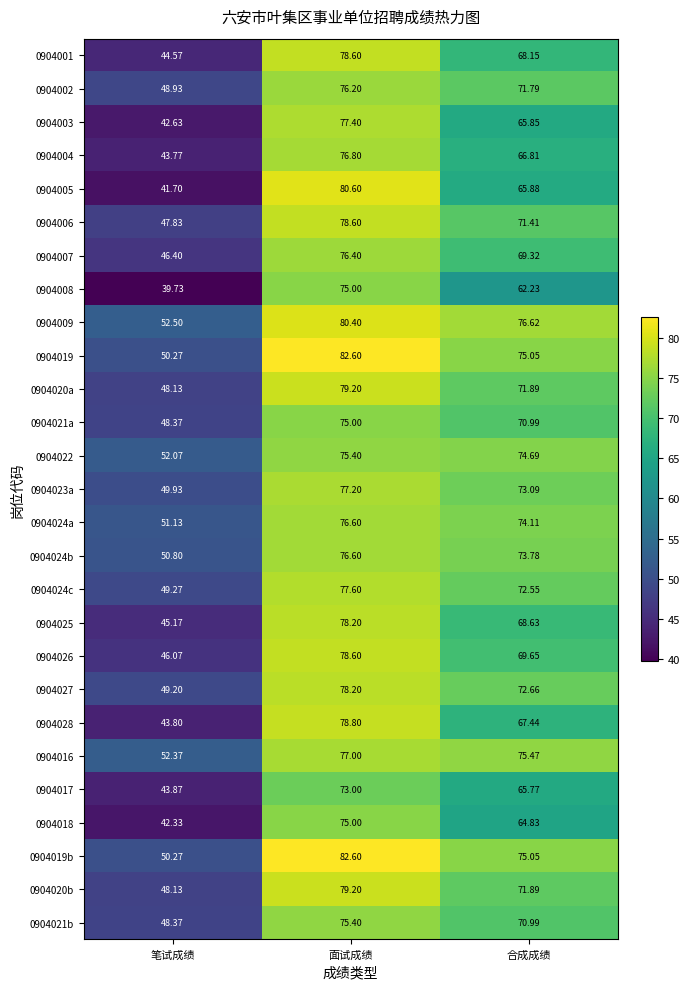

Where is 0904018 nearest to the value 58?

合成成绩